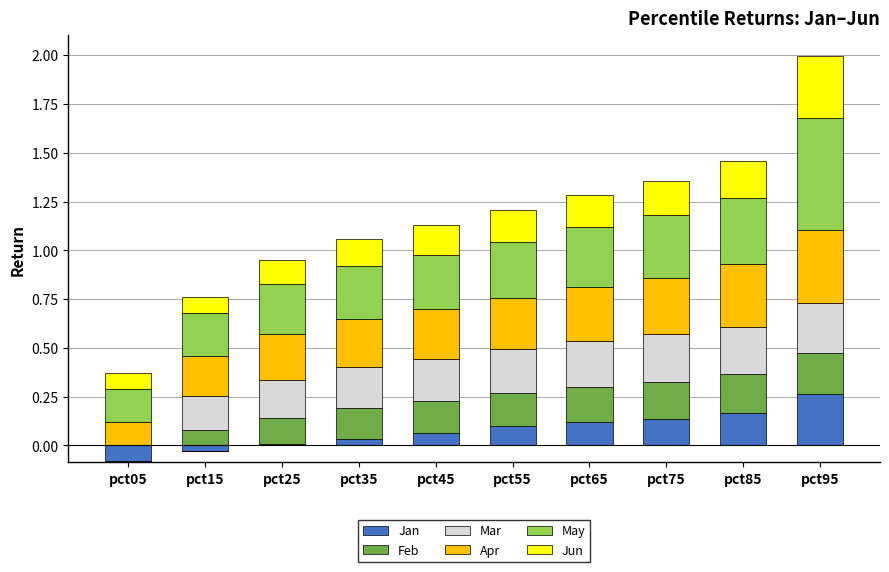

Rank the categories by May value from highest to lowest.

pct95, pct85, pct75, pct65, pct55, pct45, pct35, pct25, pct15, pct05